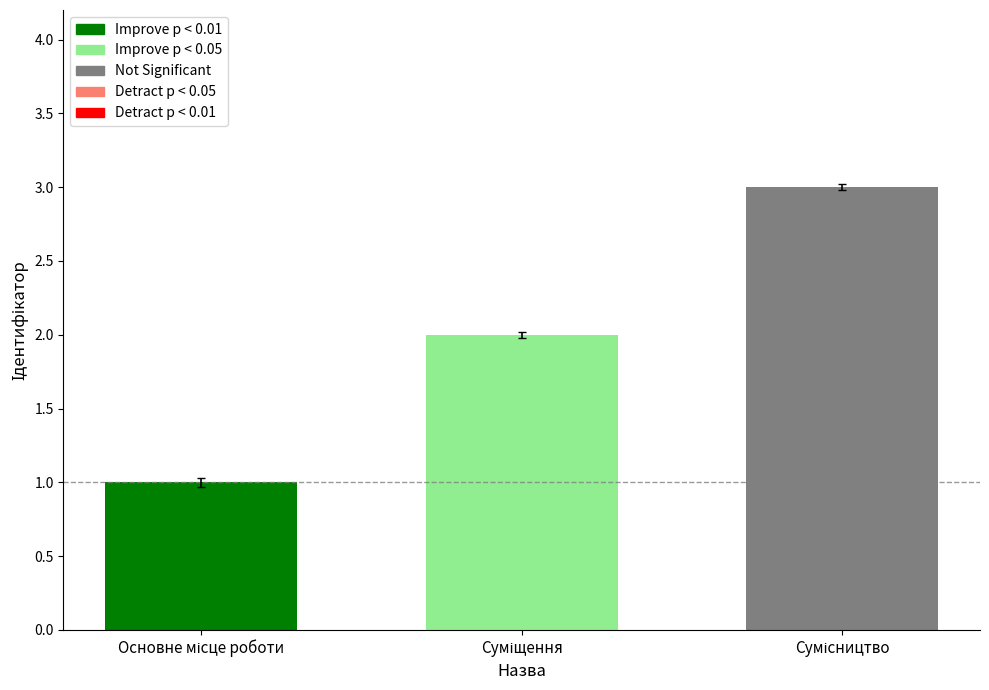

At which label does the data first exceed 2?

Сумісництво